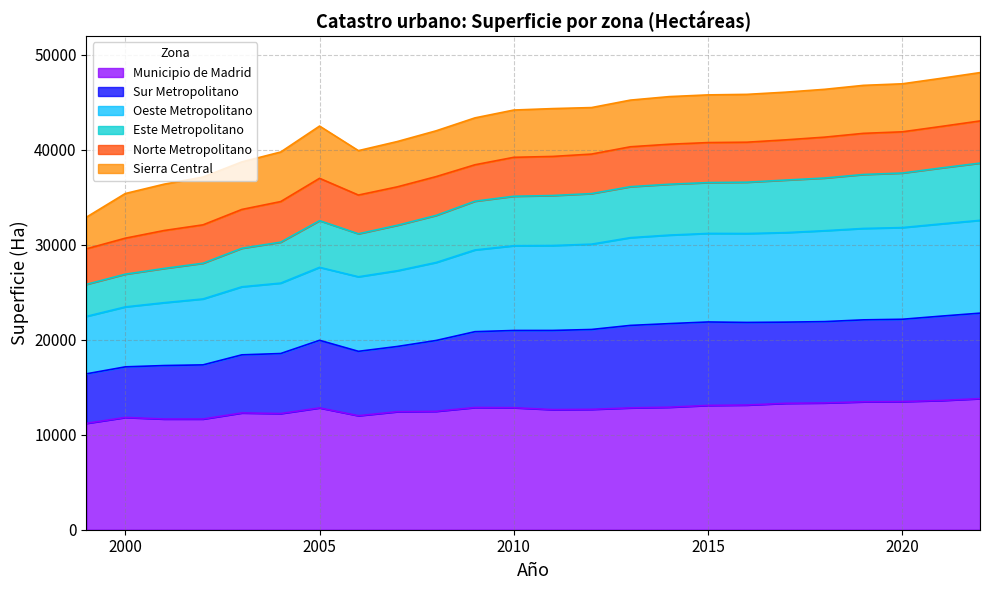

Does the chart have visible grid lines?

Yes